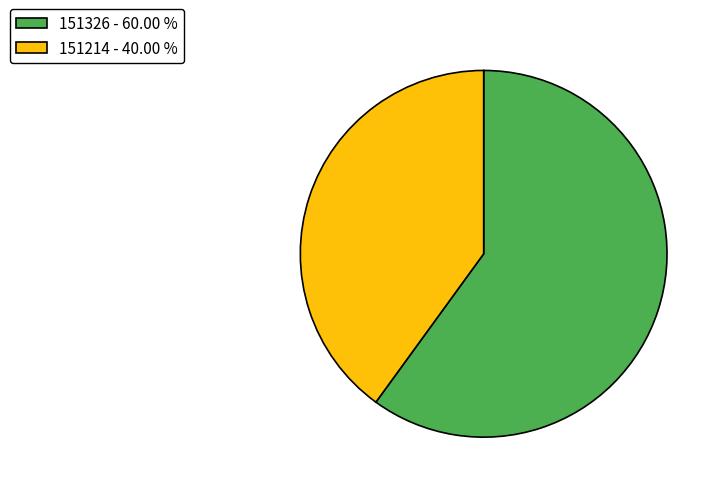

Between 151214 - 40.00 % and 151326 - 60.00 %, which is larger?

151326 - 60.00 %